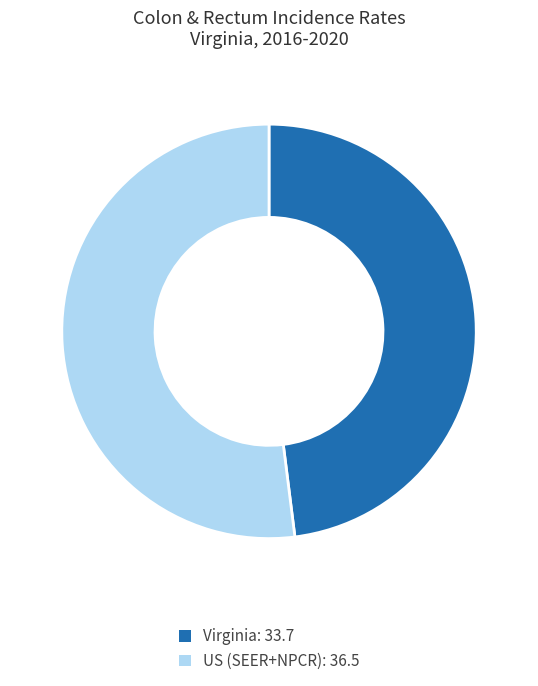

Combined, do Virginia: 33.7 and US (SEER+NPCR): 36.5 account for over 50%?

Yes